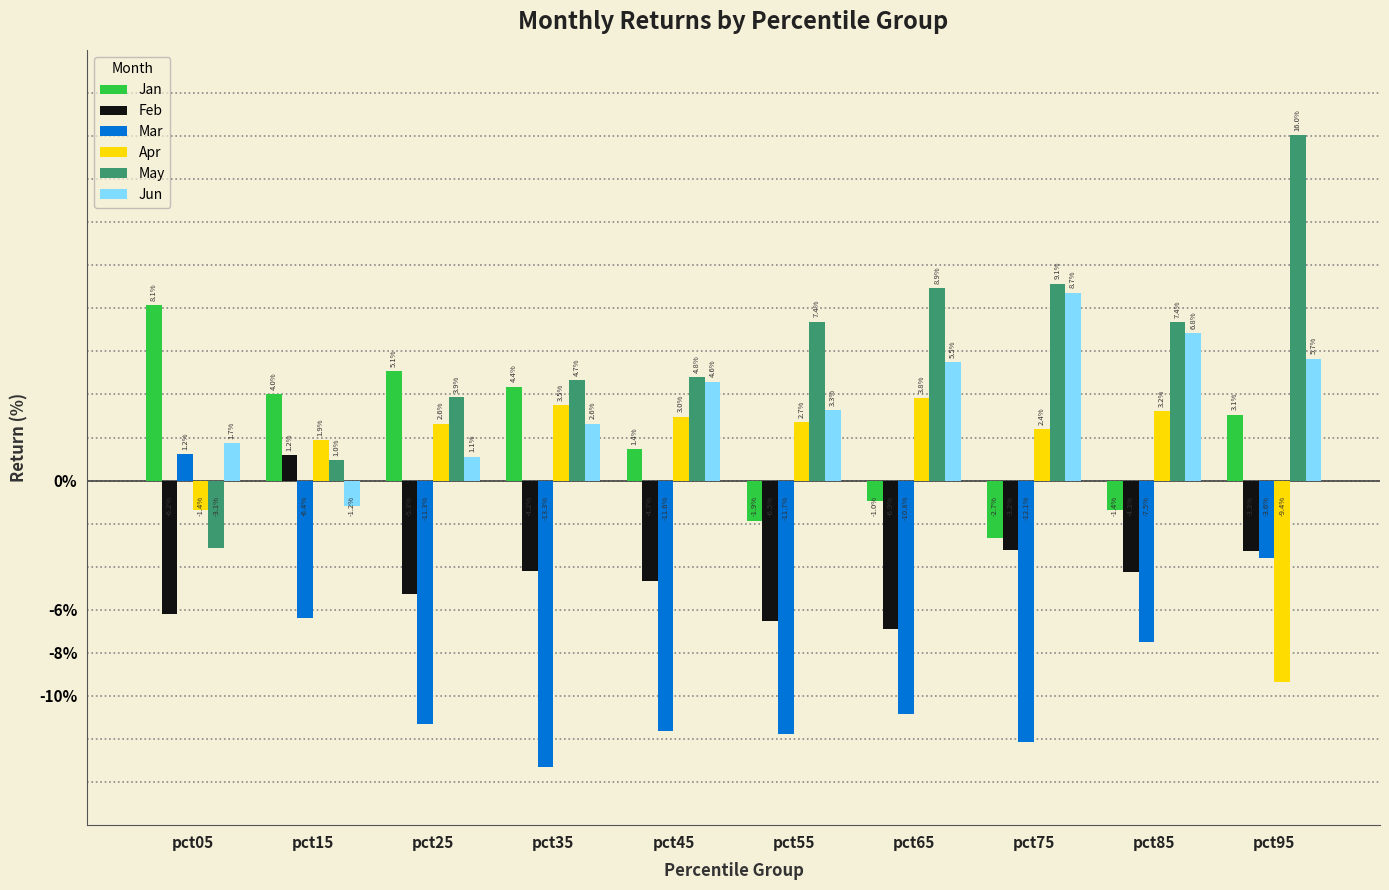

What are all the series names shown in the legend?

Jan, Feb, Mar, Apr, May, Jun